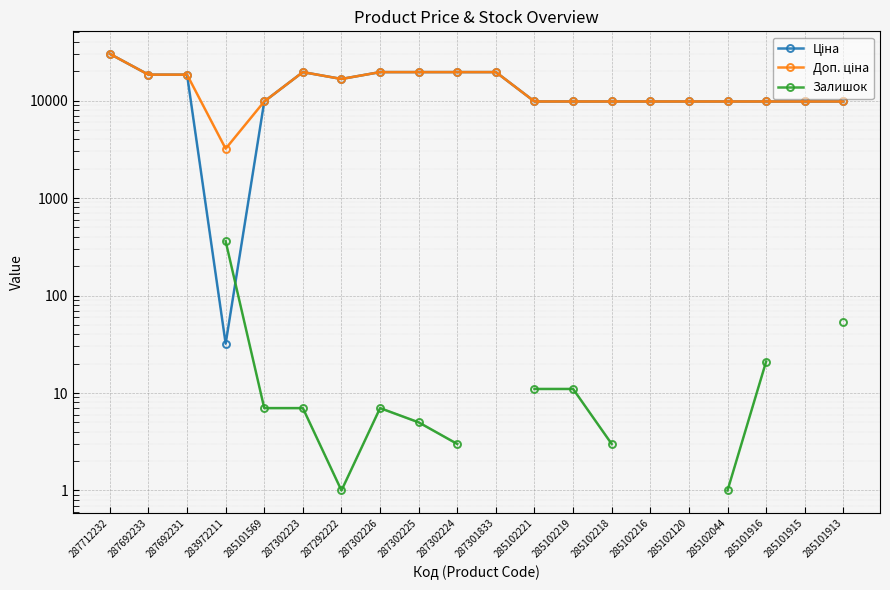

How many interior local valleys does the Залишок series have?

1